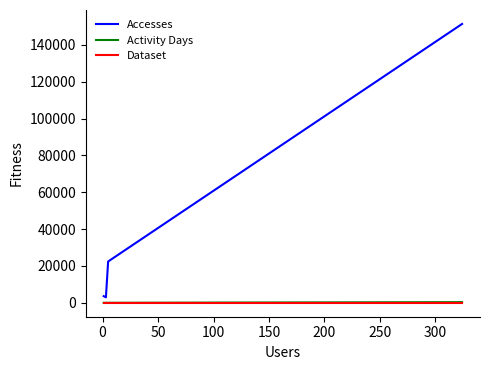

What is the maximum value shown in the chart?

151348